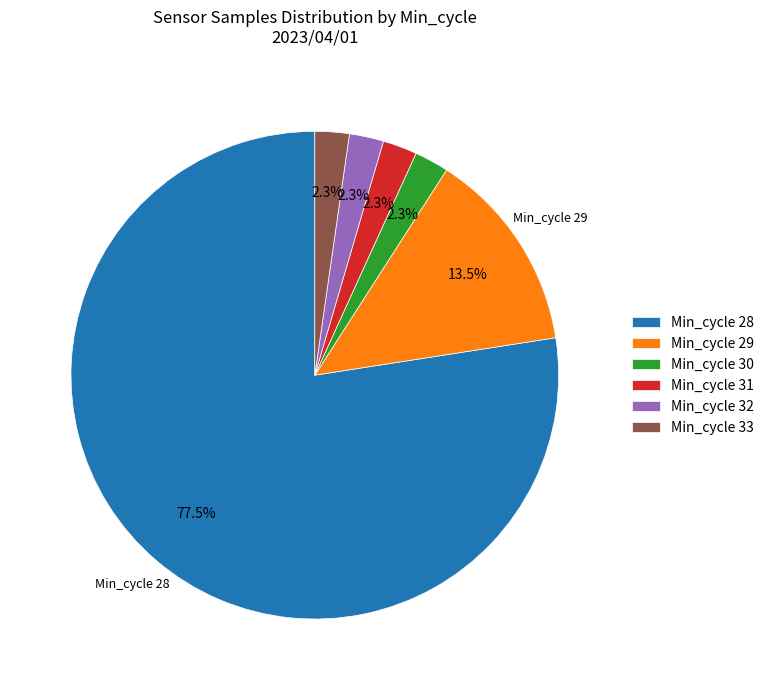

How many slices are in this pie chart?

6